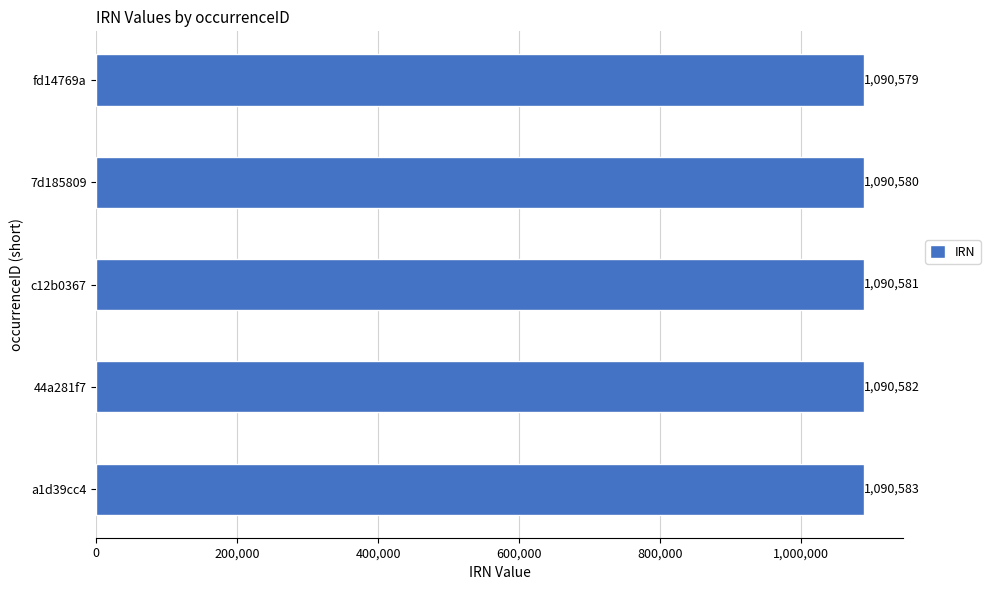

Which label corresponds to the largest value in the chart?

a1d39cc4